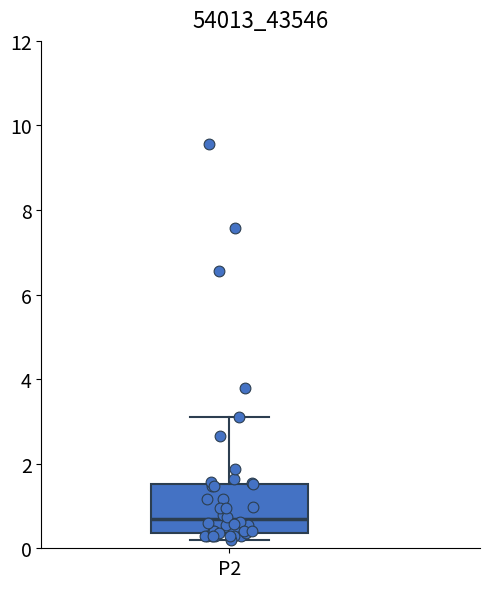

Where is the upper edge of the box for P2 on the y-axis? The values are not printed on the chart, so give them approximately, as read against the axis.

1.6